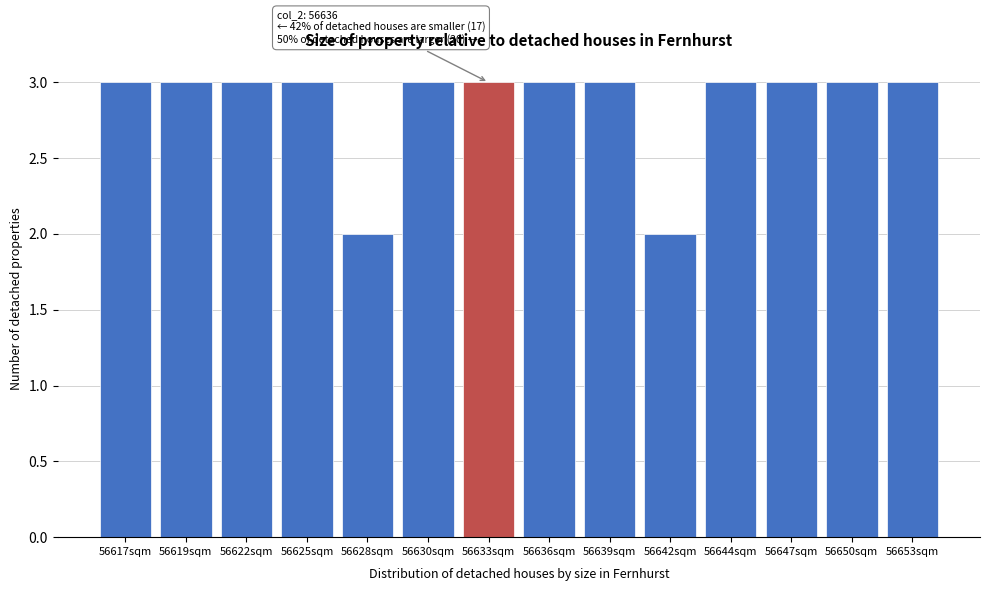

Reading left to right, what are all the values shown in this chart?

56617sqm=3	56619sqm=3	56622sqm=3	56625sqm=3	56628sqm=2	56630sqm=3	56633sqm=3	56636sqm=3	56639sqm=3	56642sqm=2	56644sqm=3	56647sqm=3	56650sqm=3	56653sqm=3